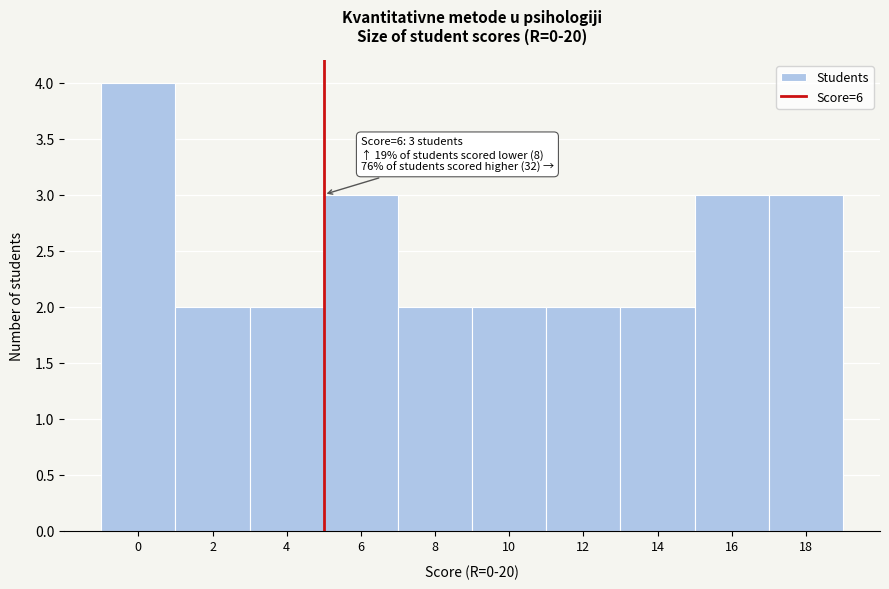

Reading right to left, what are all the values shown in this chart?

18=3	16=3	14=2	12=2	10=2	8=2	6=3	4=2	2=2	0=4